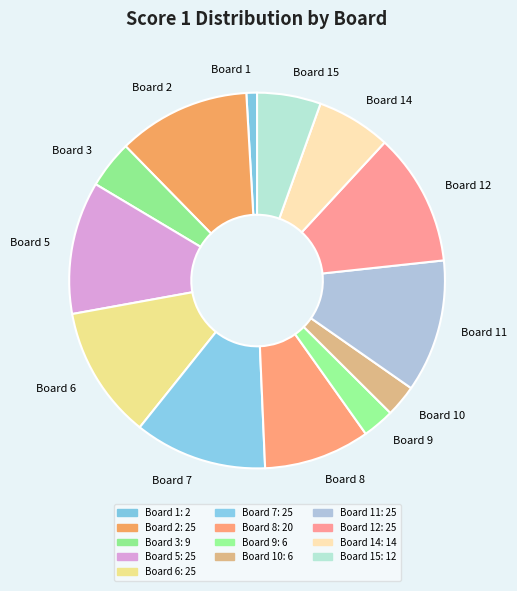

Does any single category account for the majority?

No